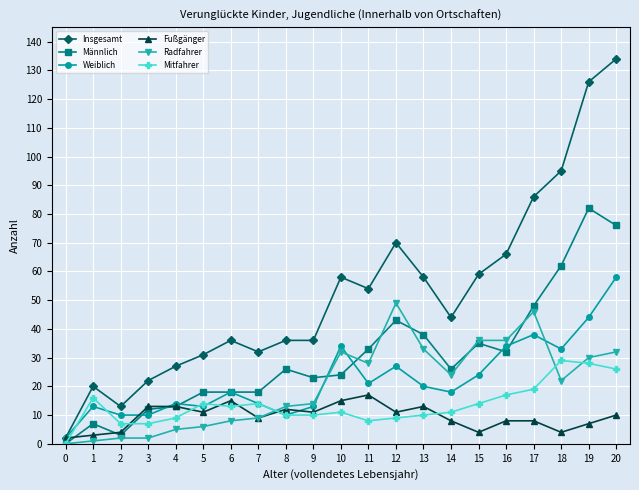

True or false: Weiblich and Männlich cross at least once.

True